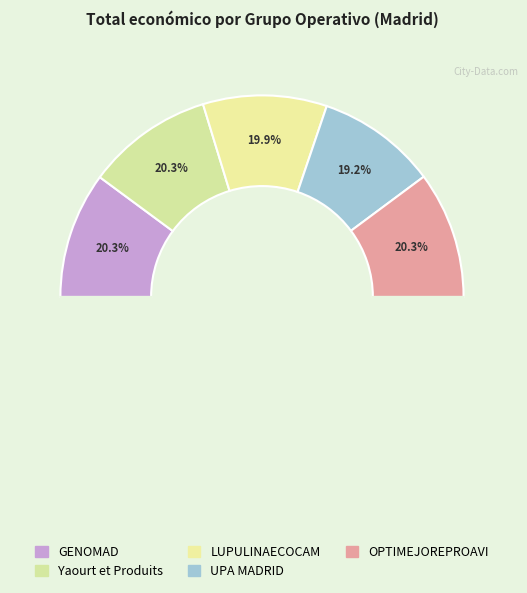

Is Yaourt et Produits the majority of the pie?

No